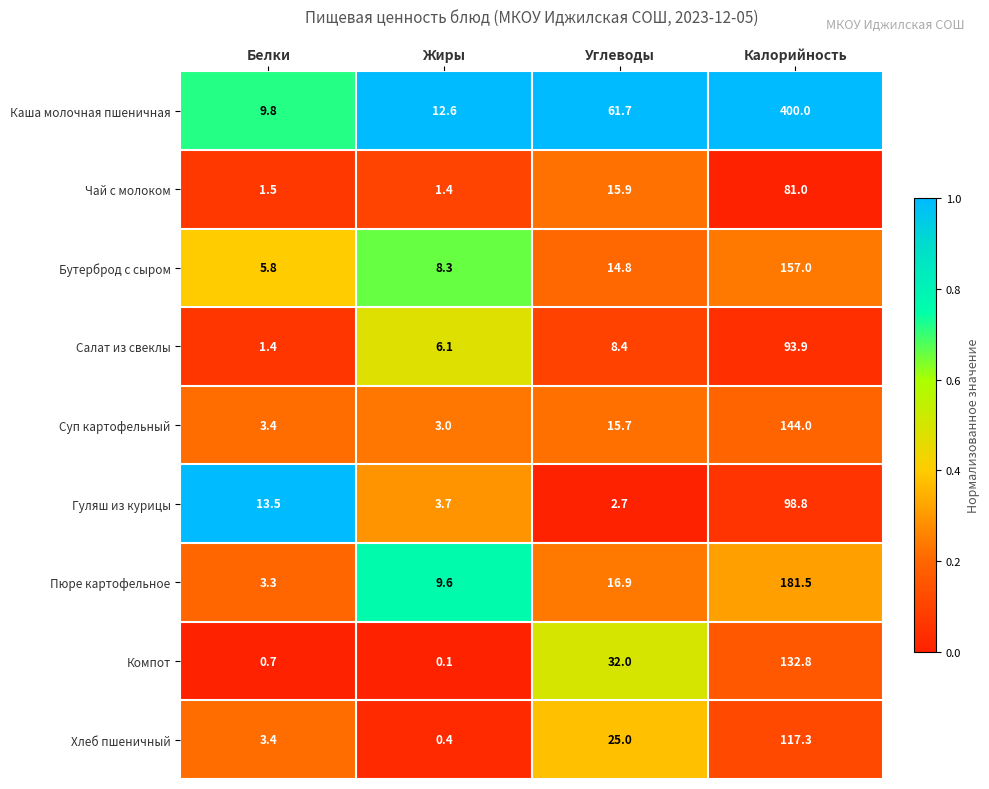

Is it true that Суп картофельный equals 3.4 at Белки?

True